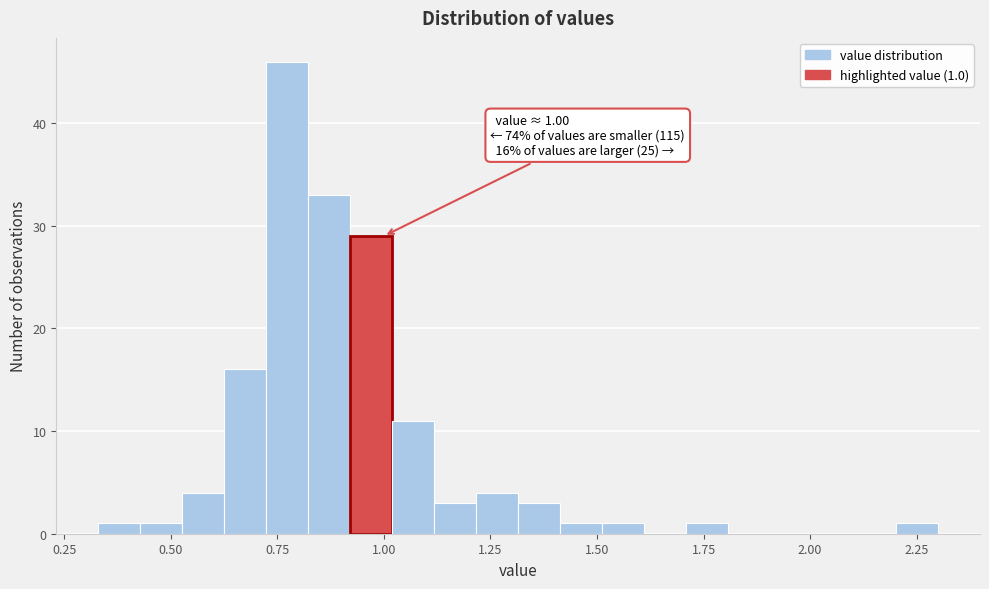

Around what value on the x-axis is the tallest bar? Give the approximate position of its centre, as read against the axis.

0.75